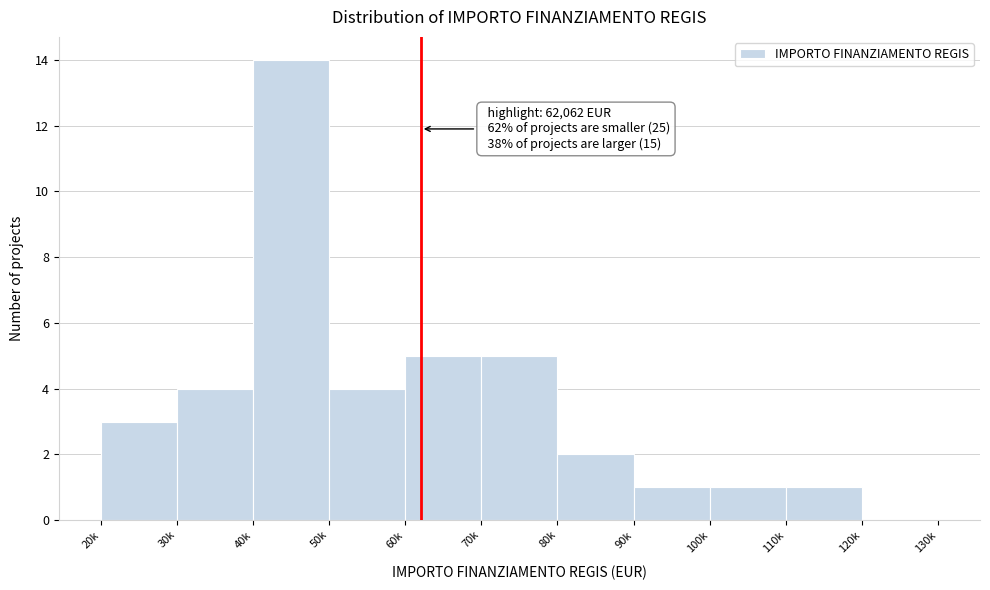

Reading right to left, transcribe all the data shown in this chart.

120k=0	110k=1	100k=1	90k=1	80k=2	70k=5	60k=5	50k=4	40k=14	30k=4	20k=3